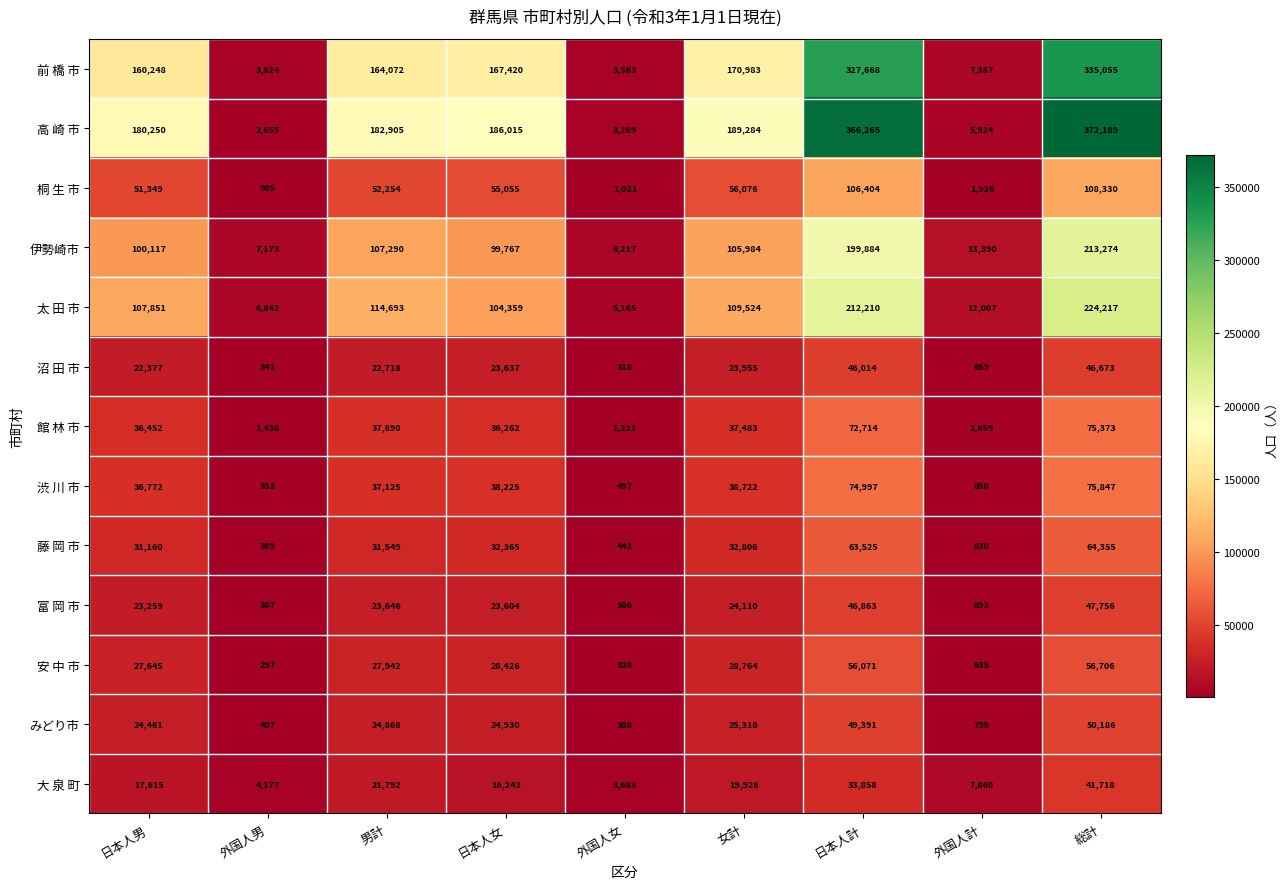

Which series has the widest spread of values?

高 崎 市